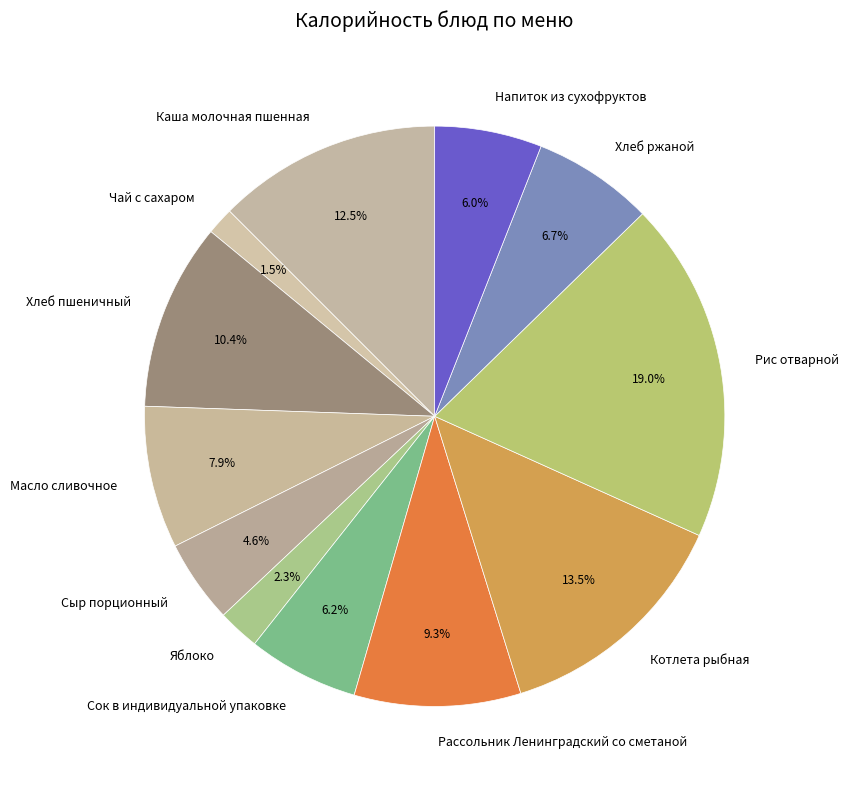

How many slices are in this pie chart?

12